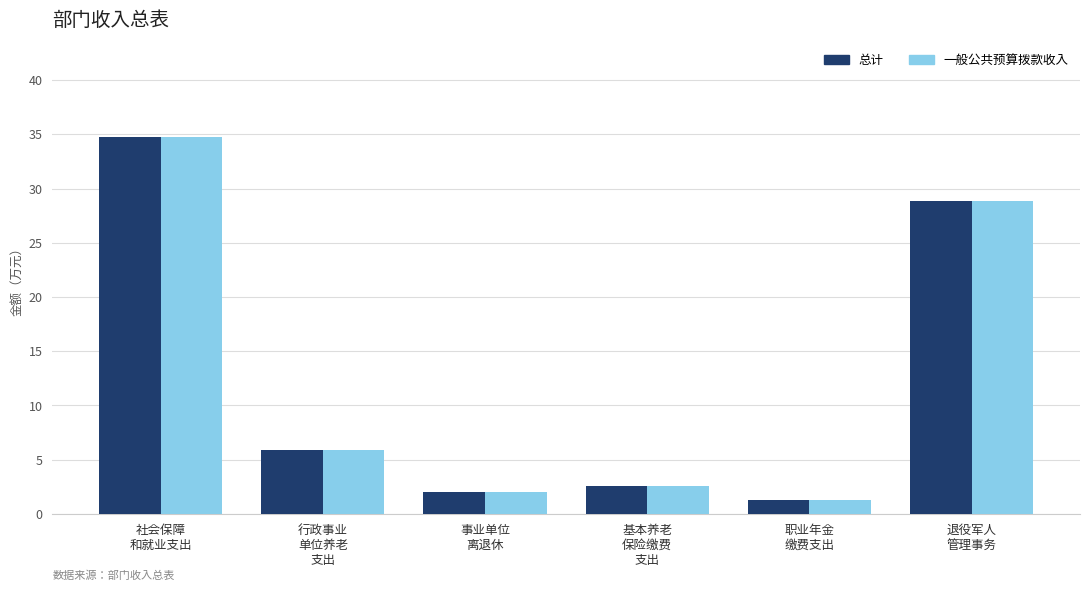

At which category is the sum across all series the highest?

社会保障
和就业支出